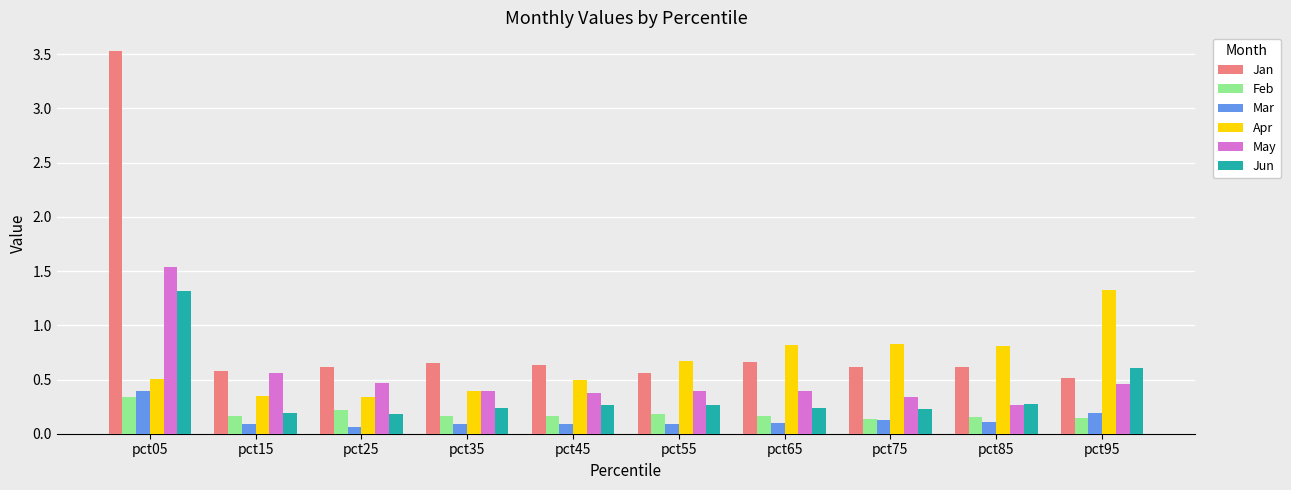

How many May values are between 0 and 1?

9